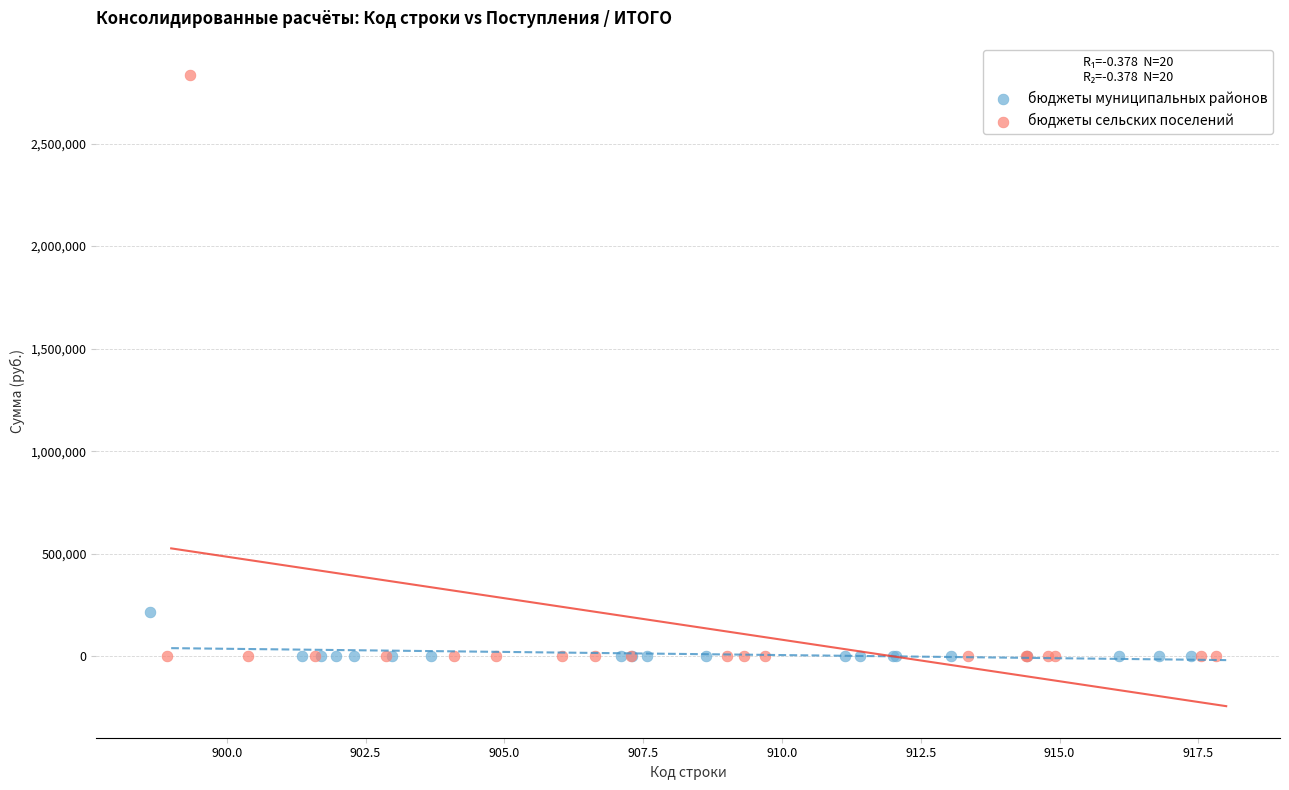

Which series reaches the maximum Y coordinate?

бюджеты сельских поселений